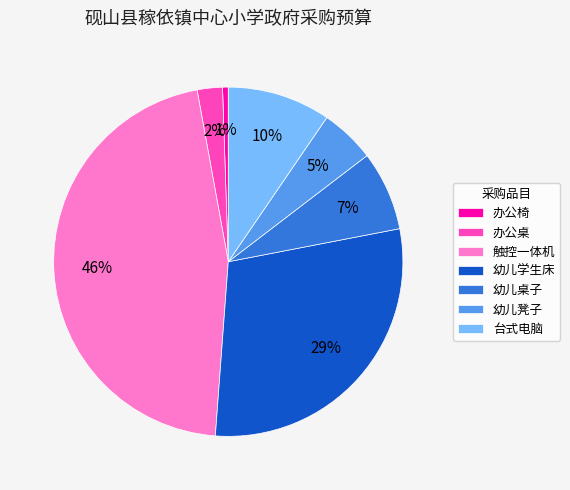

To the nearest percent, what percentage of the pie is 触控一体机?

46%